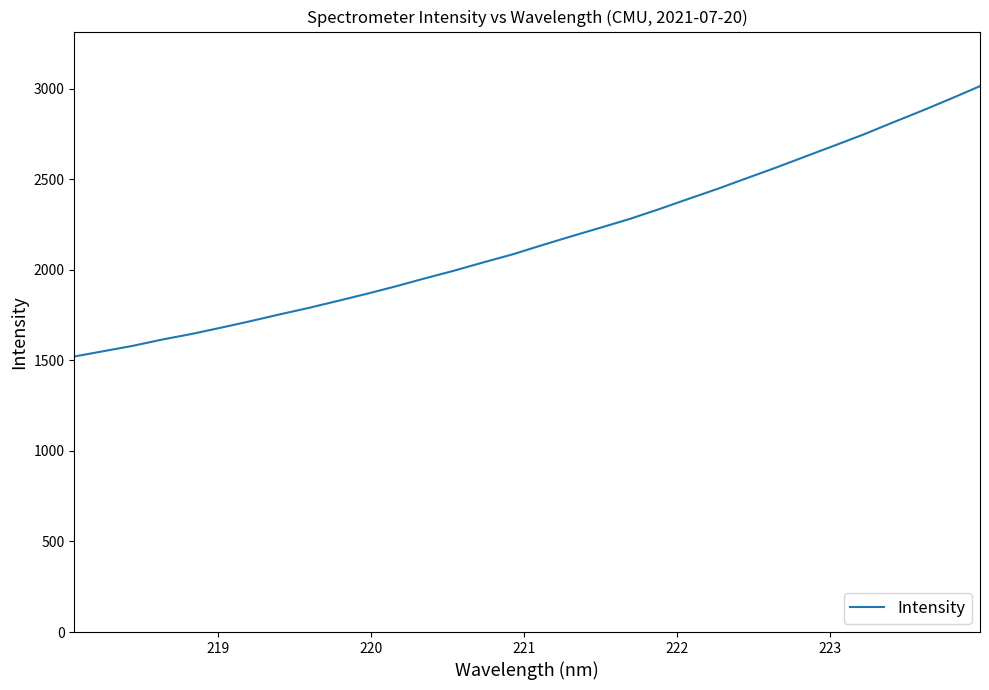

What is the difference between the maximum and minimum values?

1492.8